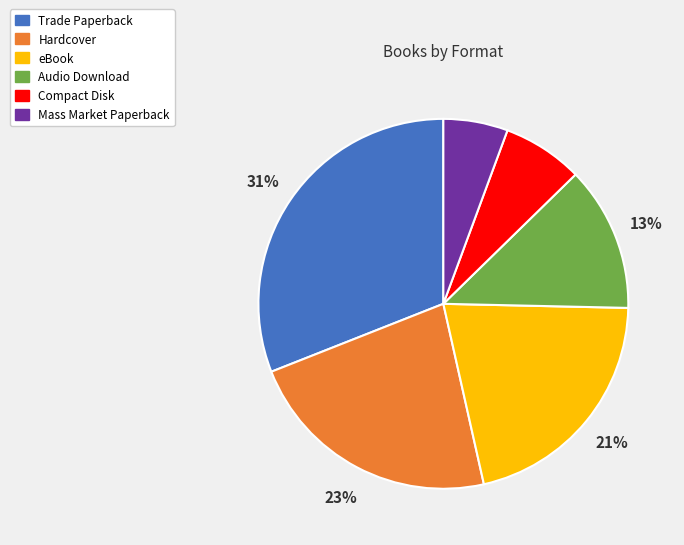

Is the sum of Hardcover and eBook greater than half?

No